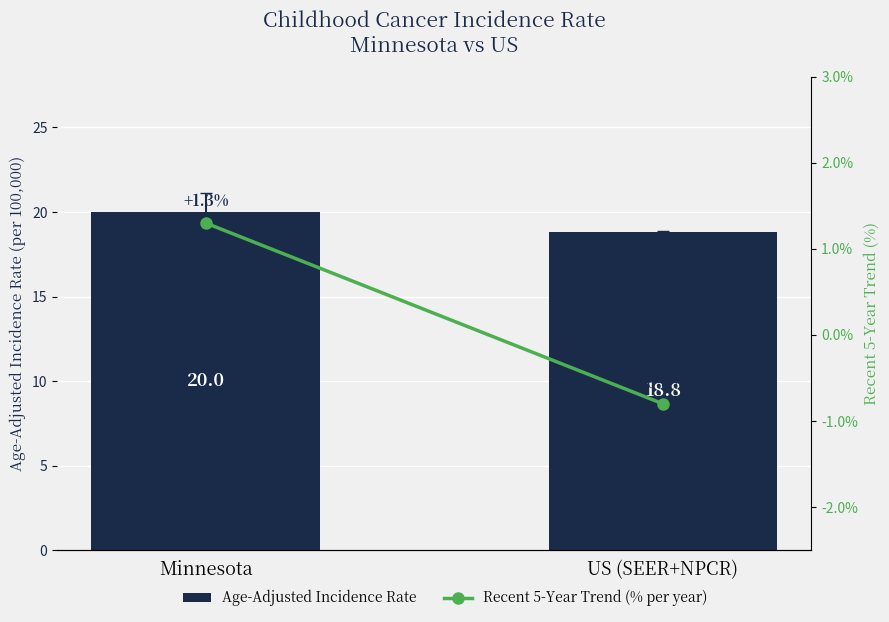

What are all the series names shown in the legend?

Age-Adjusted Incidence Rate, Recent 5-Year Trend (% per year)